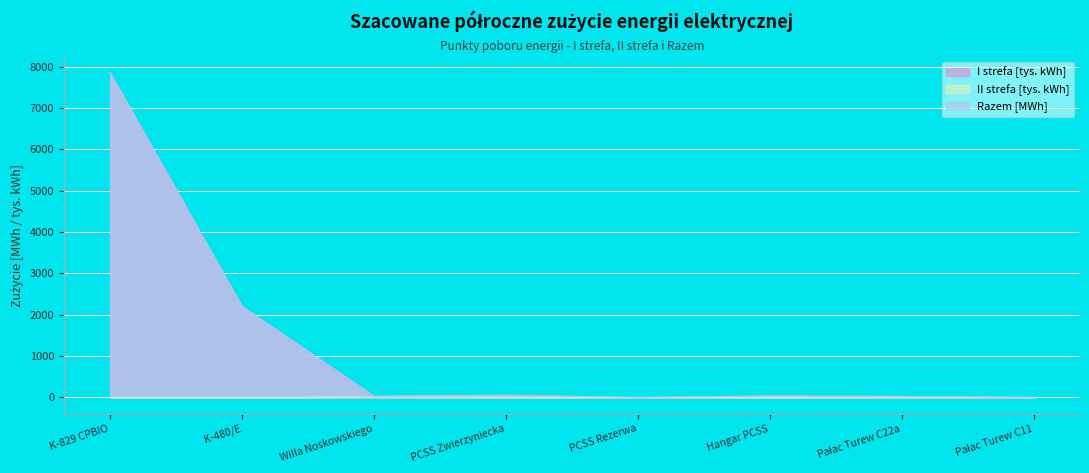

What is the label of the 4th point from the left?

PCSS Zwierzyniecka